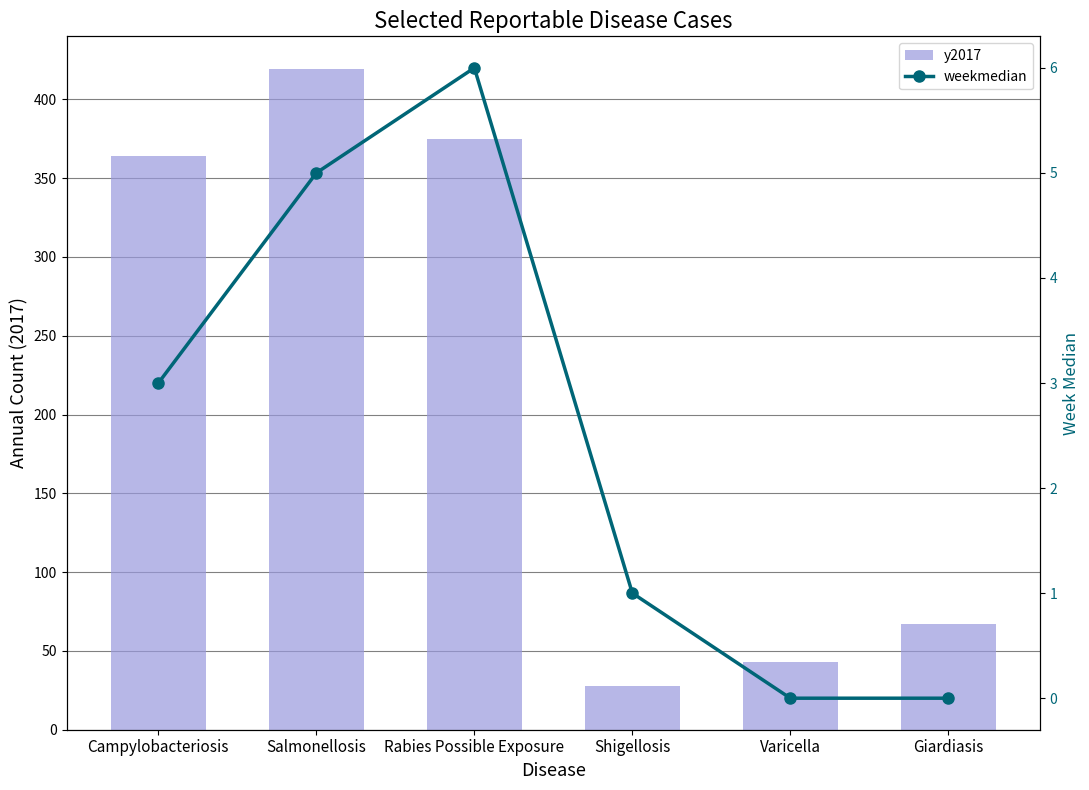

True or false: weekmedian has a value of 5 at Salmonellosis.

True